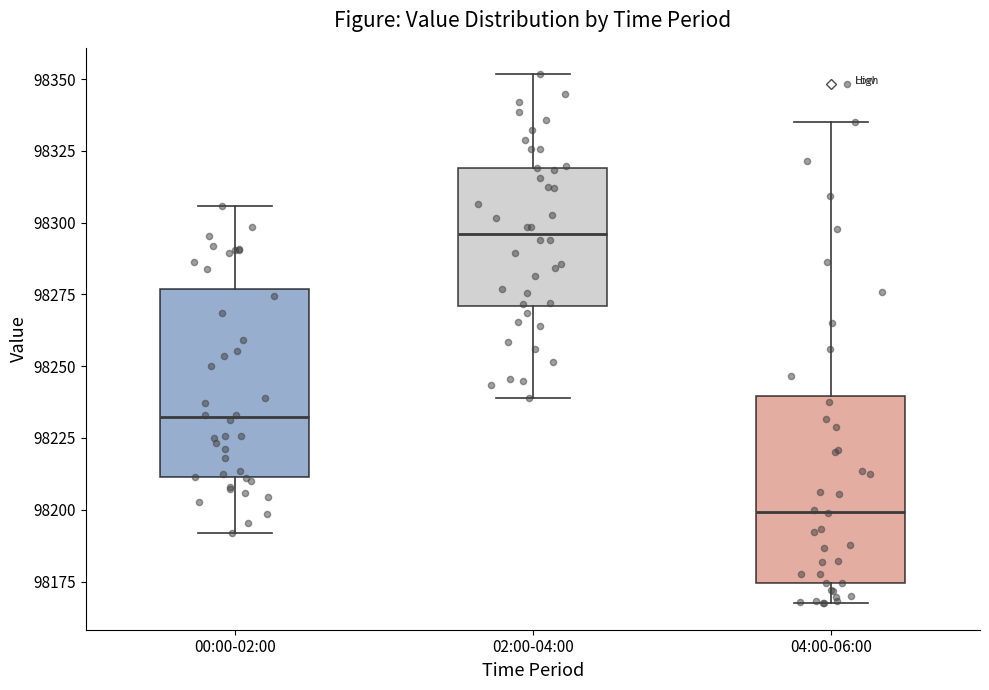

Which box has the highest median line?

02:00-04:00